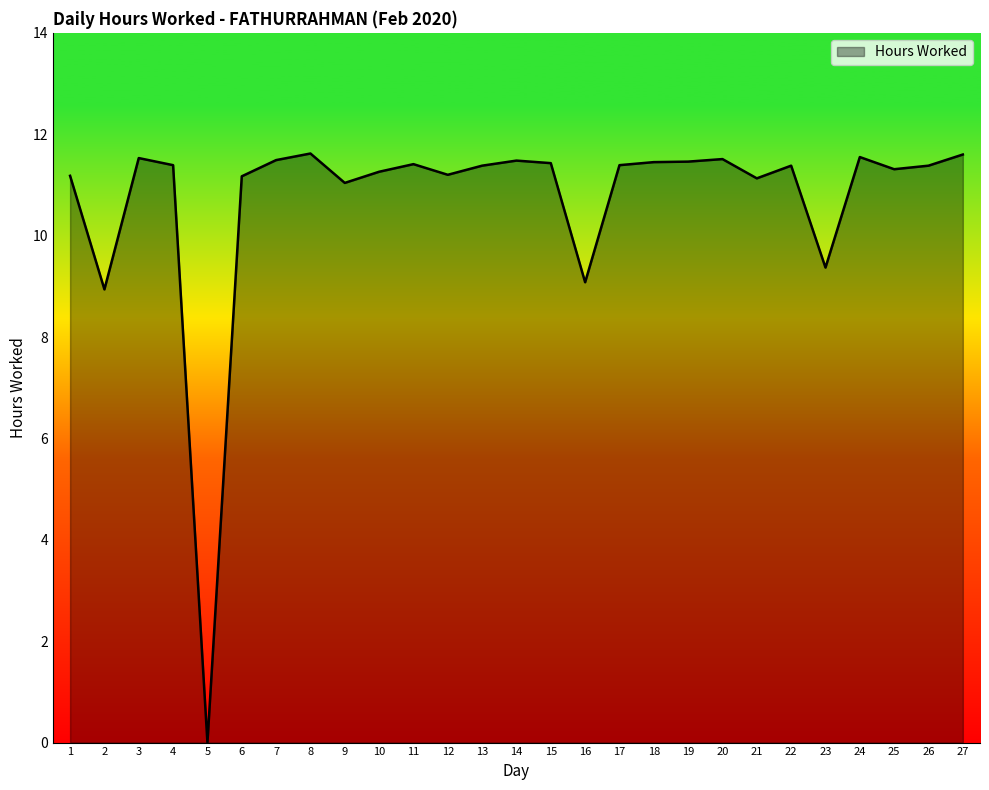

The chart shows a value of 15.8 at 26. True or false?

False